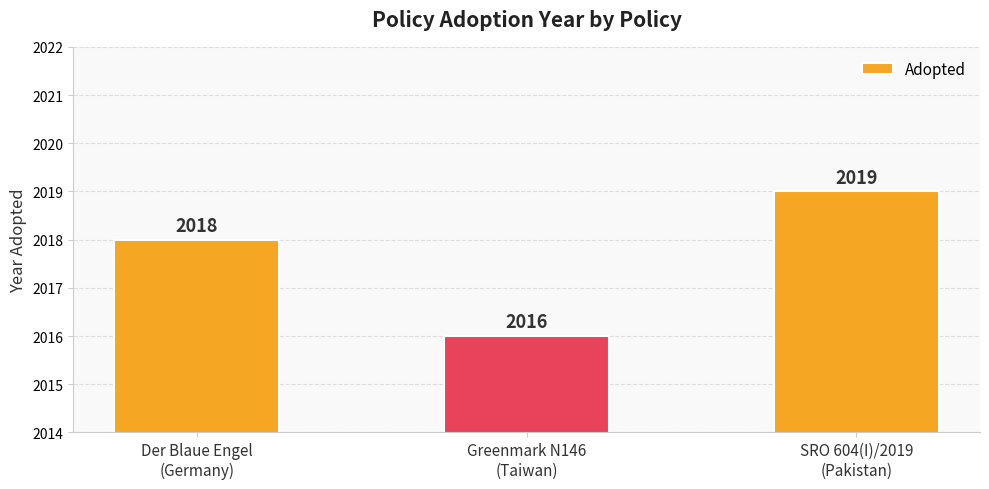

How many distinct data groups are displayed?

1